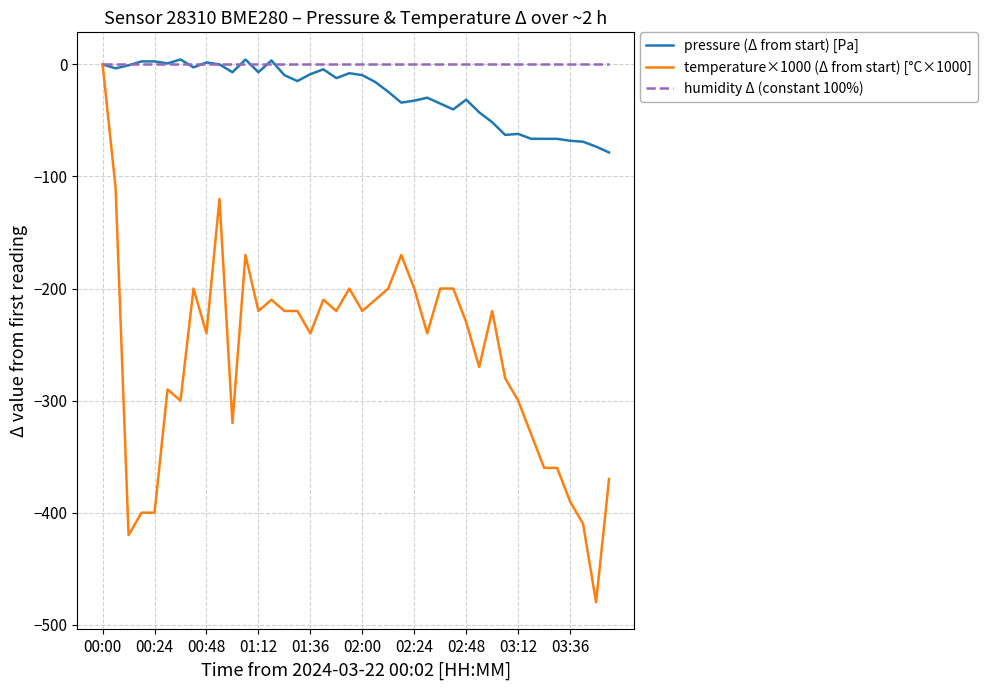

Which series has the largest total across all categories?

humidity Δ (constant 100%)